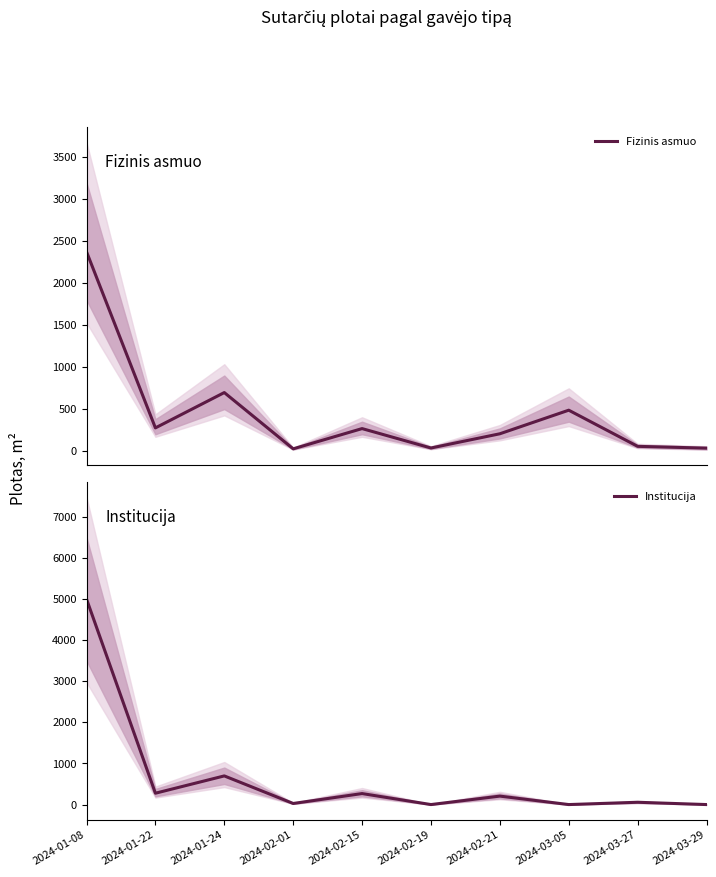

Rank the series at 2024-03-05 from lowest to highest value.

Institucija, Fizinis asmuo